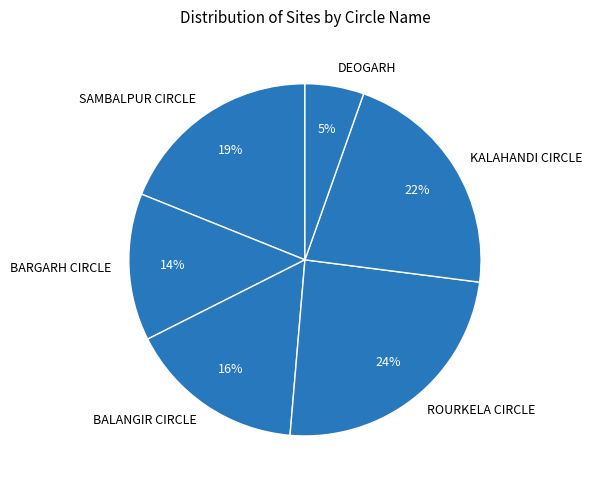

Is it true that DEOGARH is 16% of the pie?

False